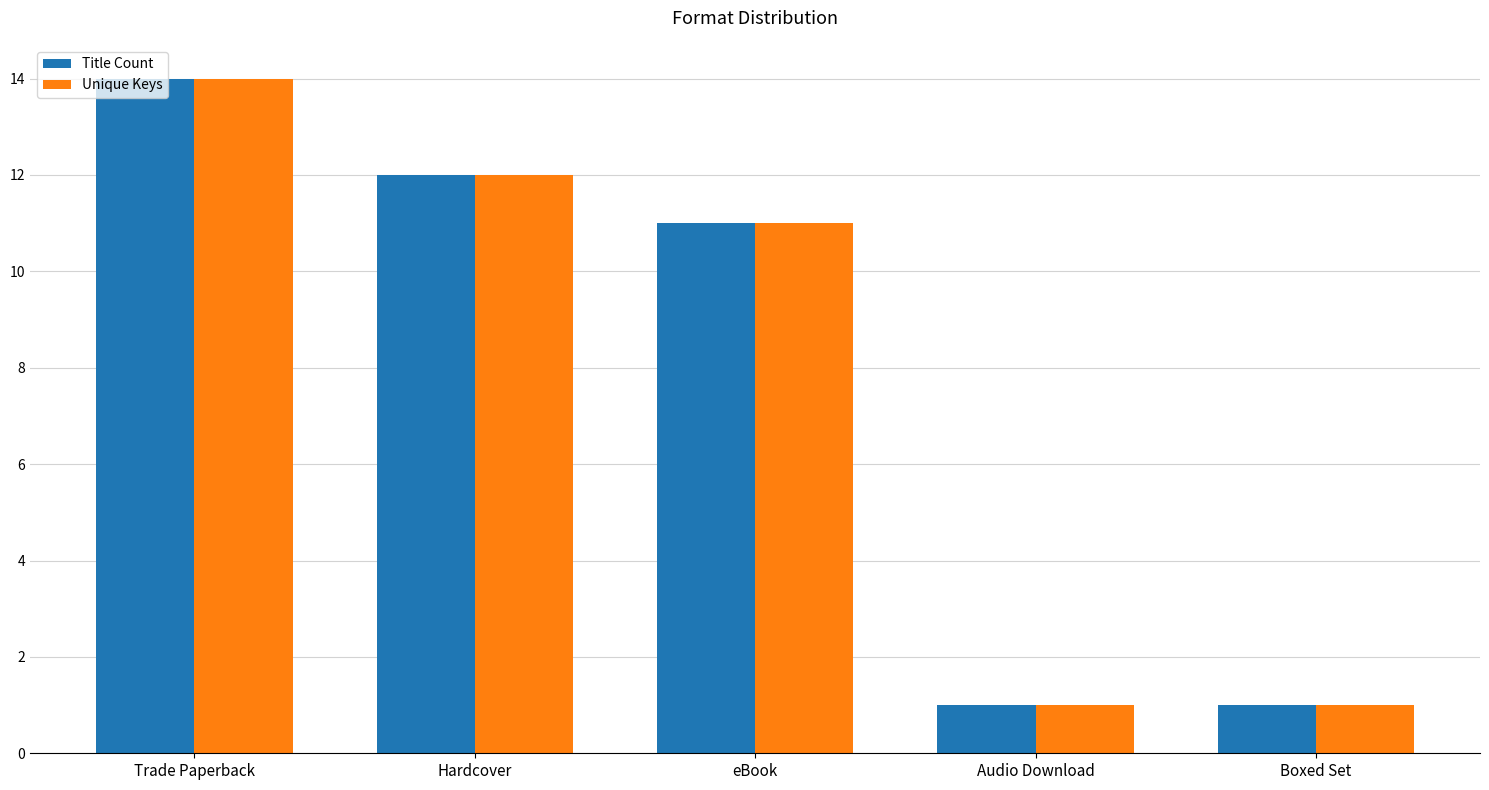

What is the label of the 4th bar from the right?

Hardcover